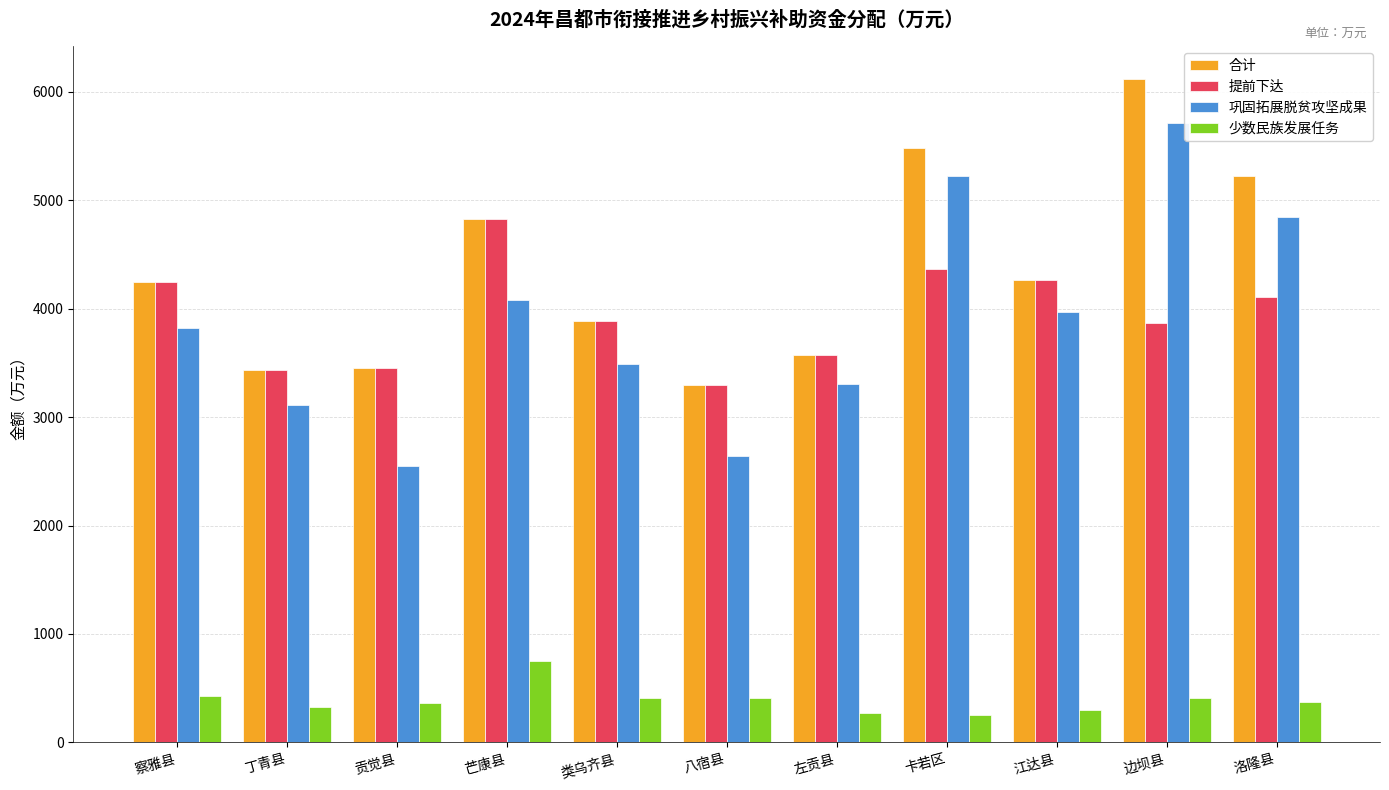

What is the difference between the second highest and minimum values in the 合计 series?

2186